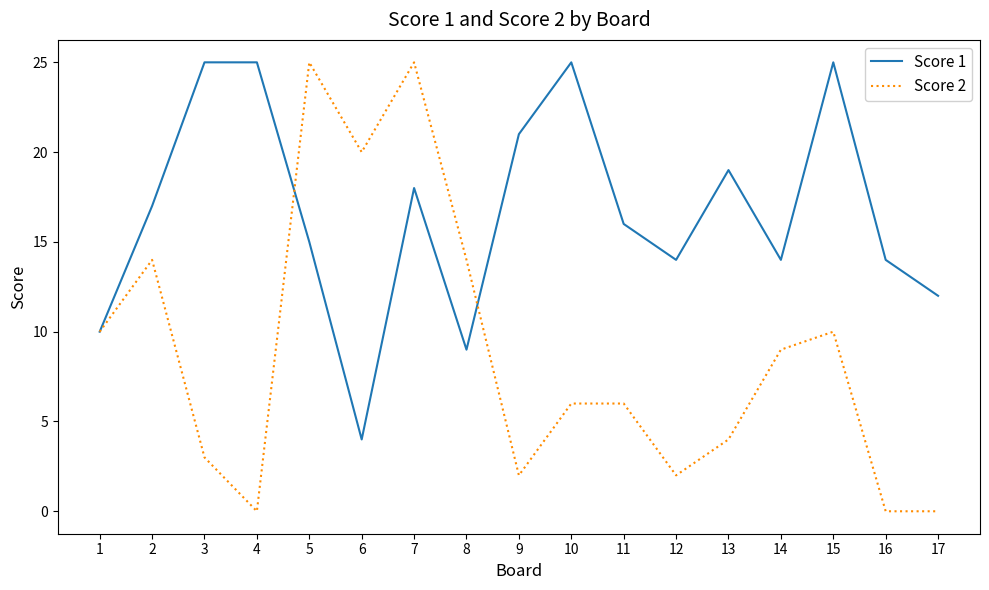

Which series changed the most between 2 and 5?

Score 2